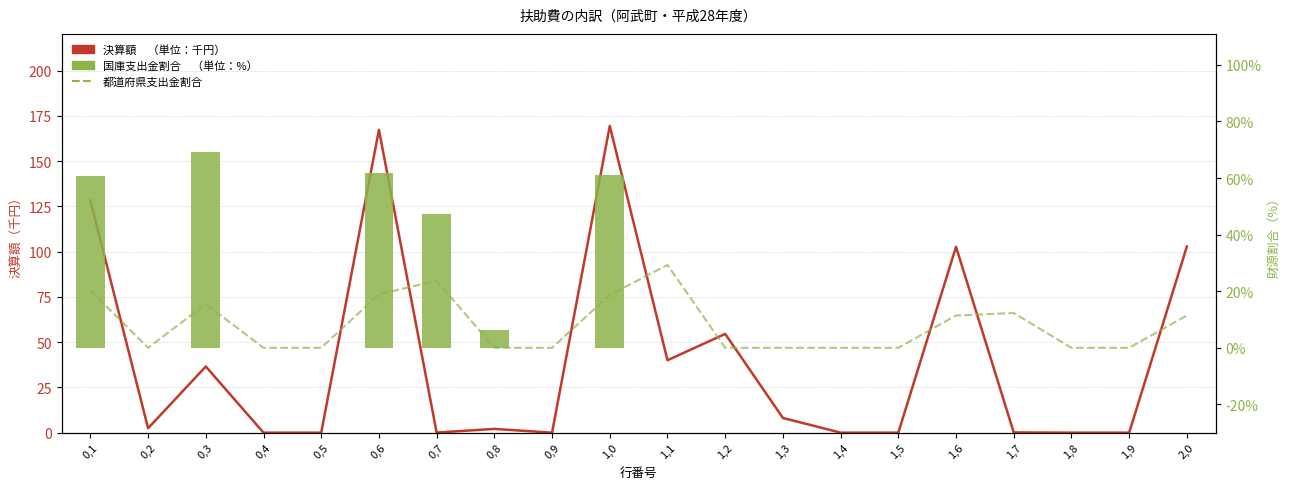

Count the number of data series in this chart.

3